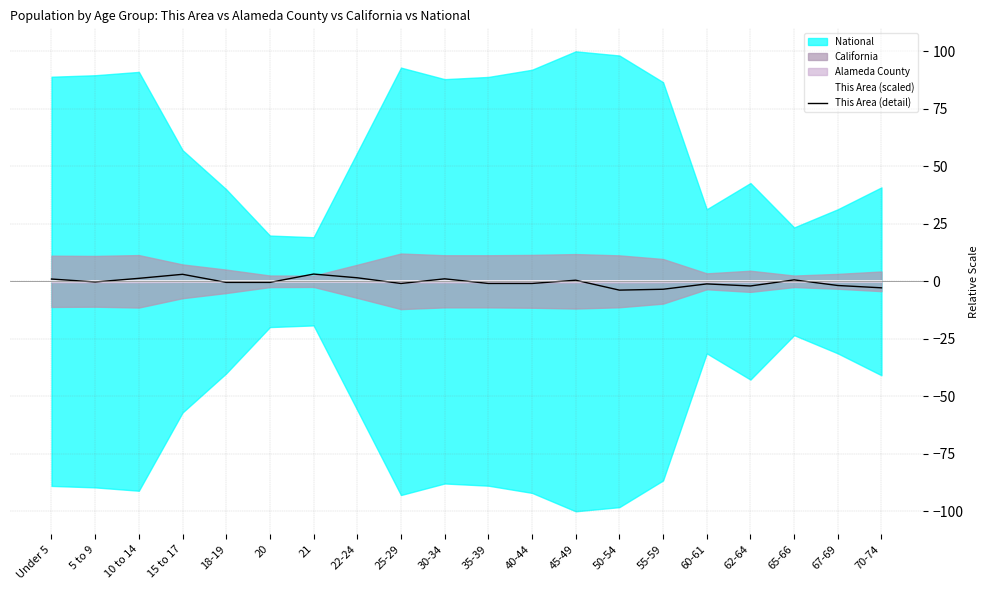

Reading left to right, extract all data points from this chart.

This Area (scaled): 0.0	0.0	0.0	0.0	0.0	0.0	0.0	0.0	0.0	0.0	0.0	0.0	0.0	0.0	0.0	0.0	0.0	0.0	0.0	0.0
This Area (detail): 1.0	-0.3	1.3	3.0	-0.5	-0.5	3.2	1.5	-0.9	1.1	-0.9	-0.9	0.5	-3.8	-3.4	-1.1	-2.0	0.6	-1.8	-2.8